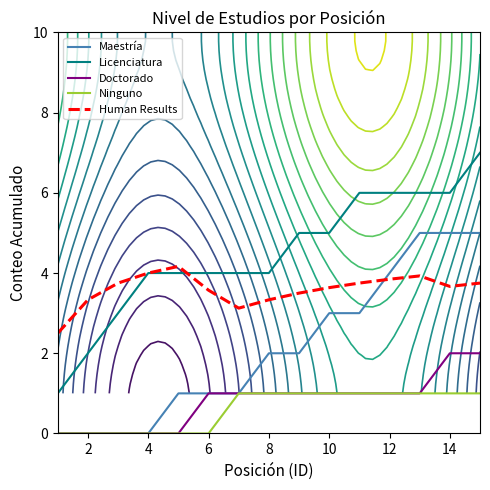

How many lines are shown in the chart?

5